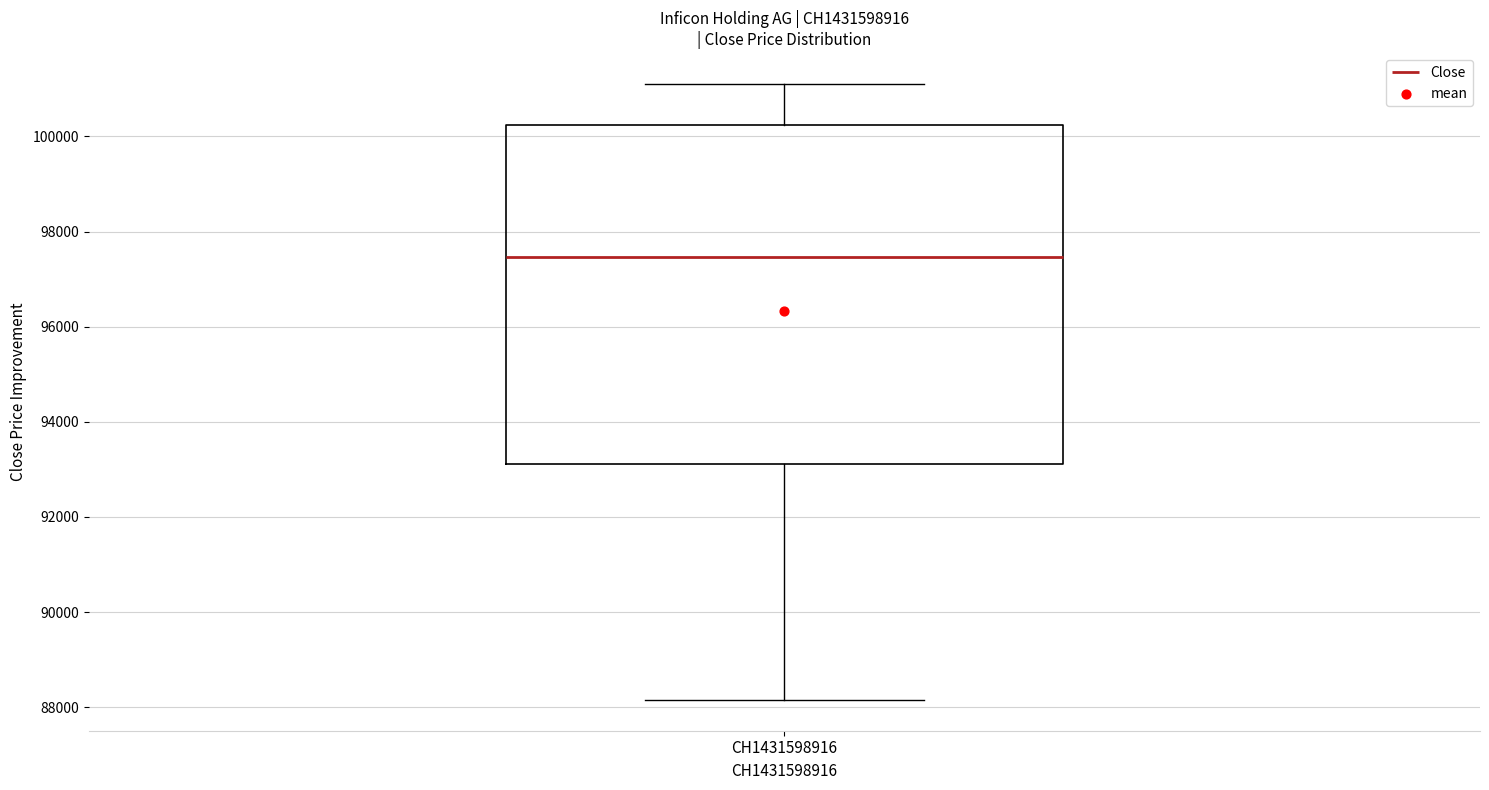

Where does the upper whisker of the box for CH1431598916 end on the y-axis? The values are not printed on the chart, so give them approximately, as read against the axis.

101200